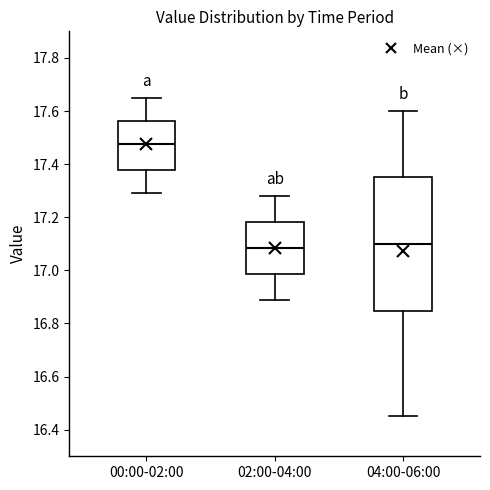

Reading left to right, read every box against the y-axis: the position of its median line, the range the box covers, and the ends of its whiskers. The values are not printed on the chart, so give them approximately, as read against the axis.

00:00-02:00: median 17.48, box 17.38 to 17.56, whiskers 17.30 to 17.66
02:00-04:00: median 17.08, box 16.98 to 17.18, whiskers 16.90 to 17.28
04:00-06:00: median 17.10, box 16.84 to 17.36, whiskers 16.46 to 17.60